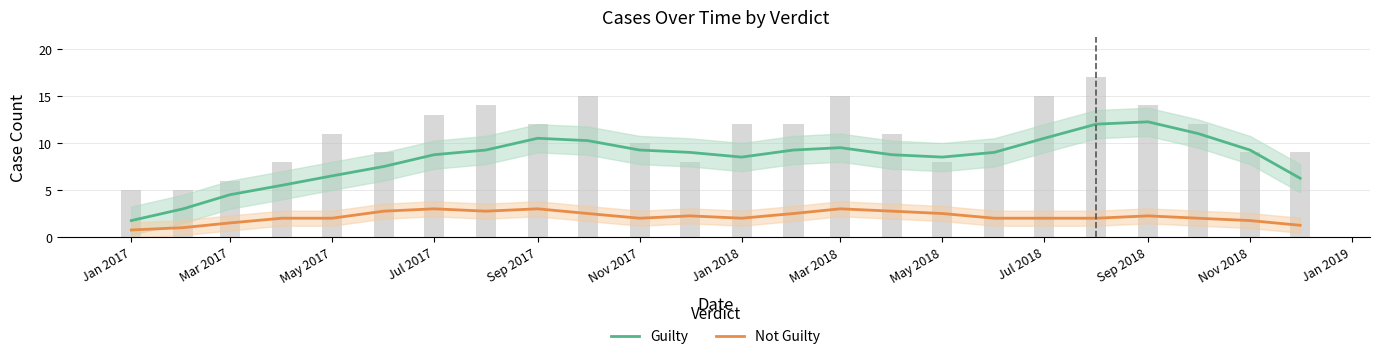

What is the sum of the Guilty values at Mar 2018 and Jul 2018?

19.5